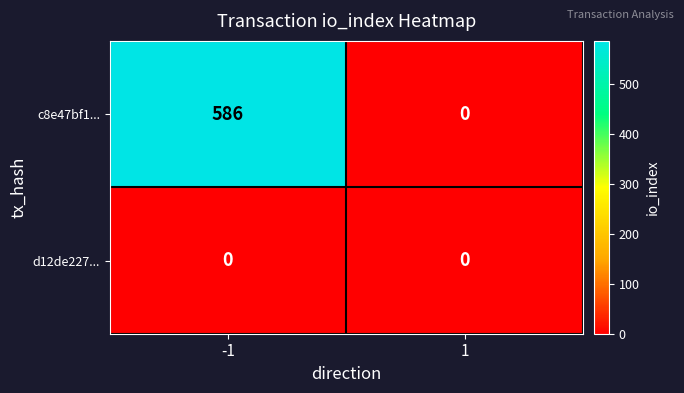

What is the spread (max minus min) of values at -1?

586